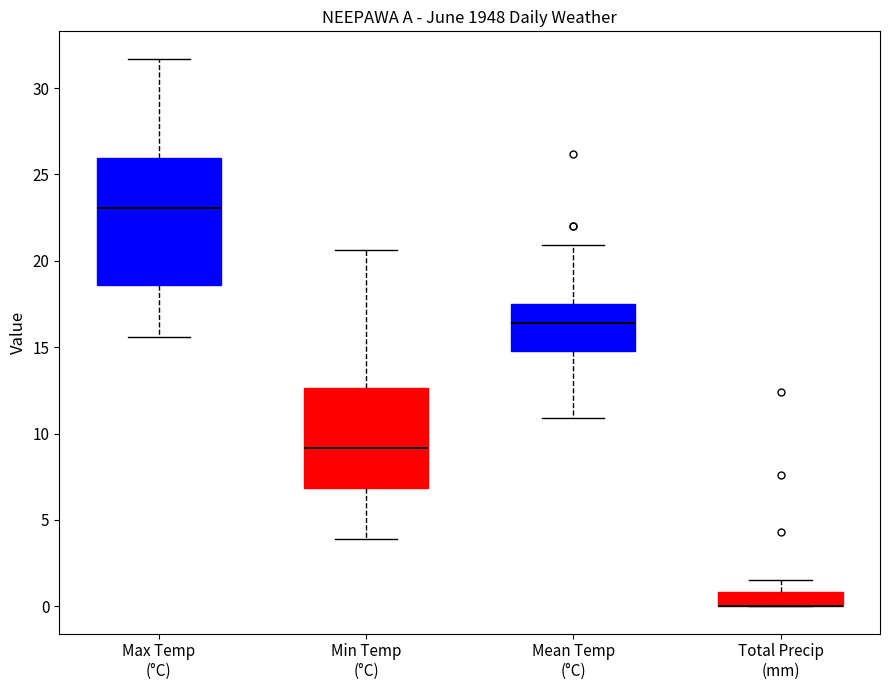

Reading left to right, transcribe this box plot: for each box, give where its median line is, the range the box spans, and where its two whiskers end, as read against the y-axis. The values are not printed on the chart, so give them approximately, as read against the axis.

Max Temp (°C): median 23.0, box 18.5 to 26.0, whiskers 15.5 to 31.5
Min Temp (°C): median 9.0, box 7.0 to 12.5, whiskers 4.0 to 20.5
Mean Temp (°C): median 16.5, box 15.0 to 17.5, whiskers 11.0 to 21.0
Total Precip (mm): median 0.0 (drawn on the box's lower edge), box 0.0 to 1.0, whiskers 0.0 to 1.5